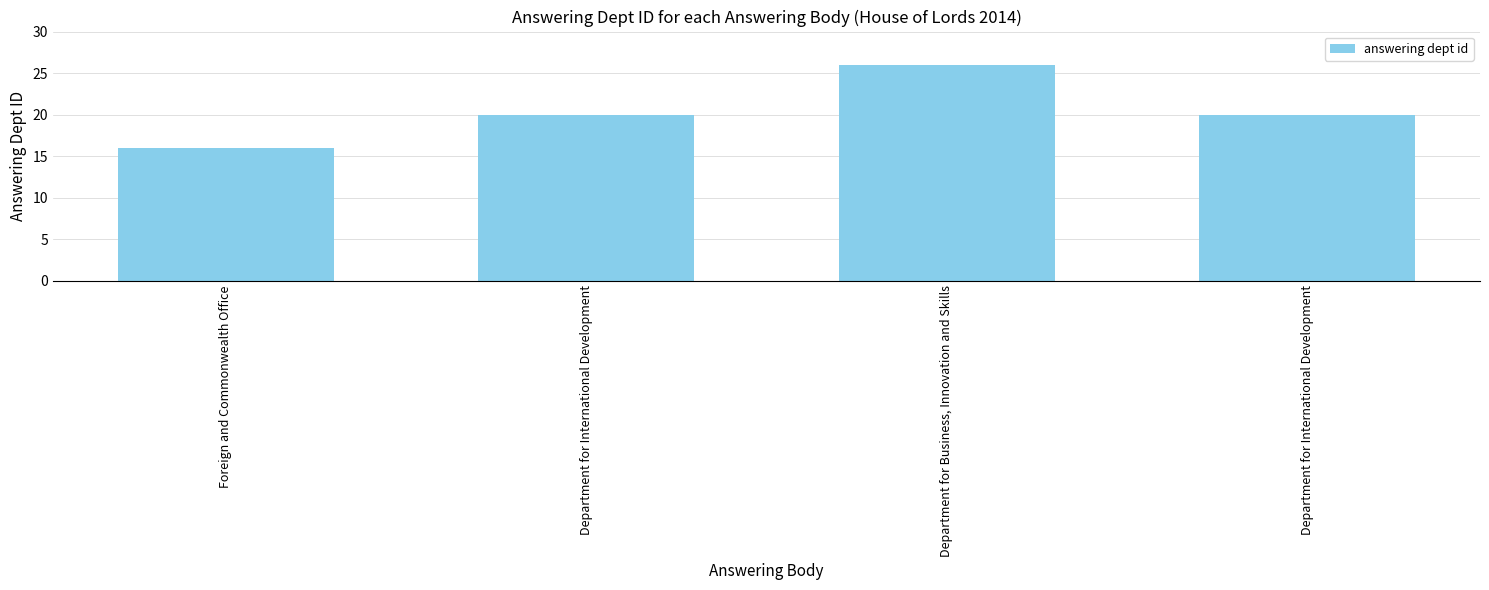

Which label corresponds to the smallest value in the chart?

Foreign and Commonwealth Office